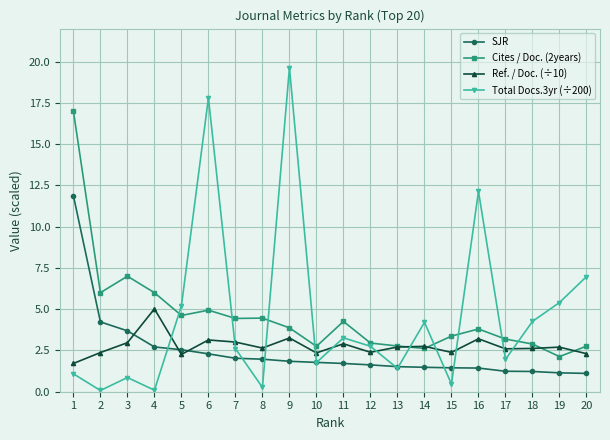

How many data points does each series have?

20